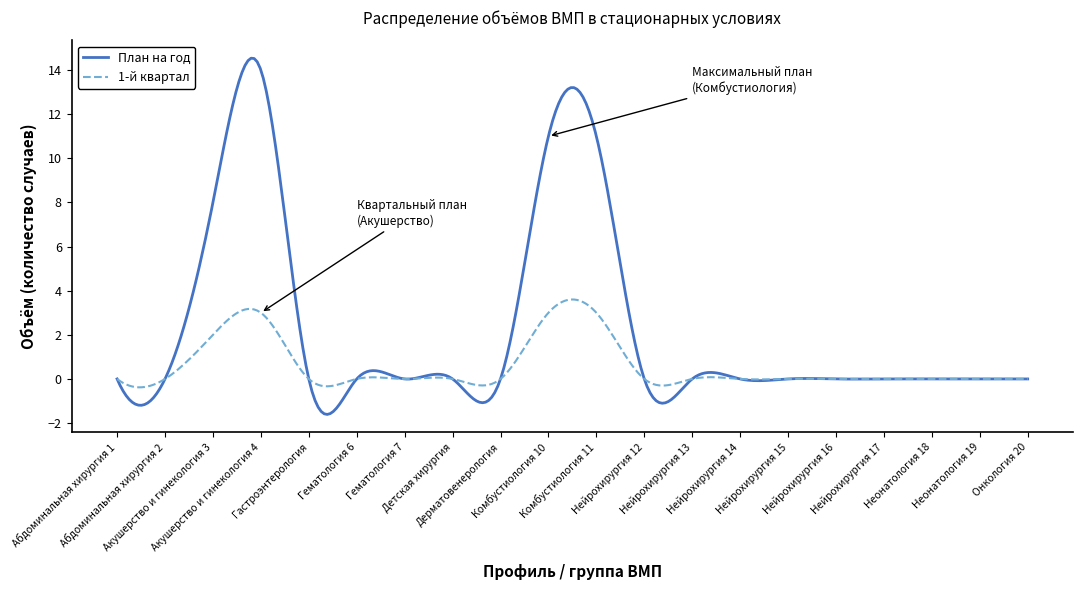

Rank the series by their average value, from lowest to highest.

1-й квартал, План на год